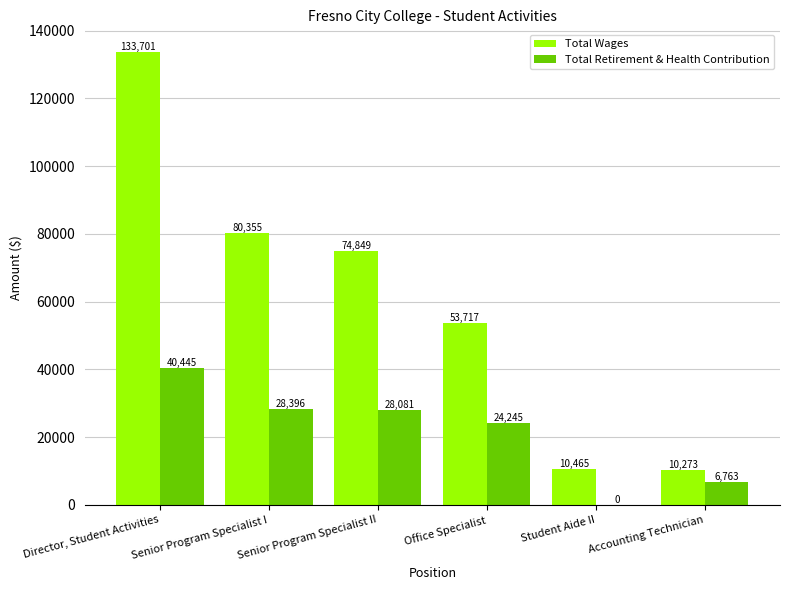

What is the sum of all Total Retirement & Health Contribution values?

127930